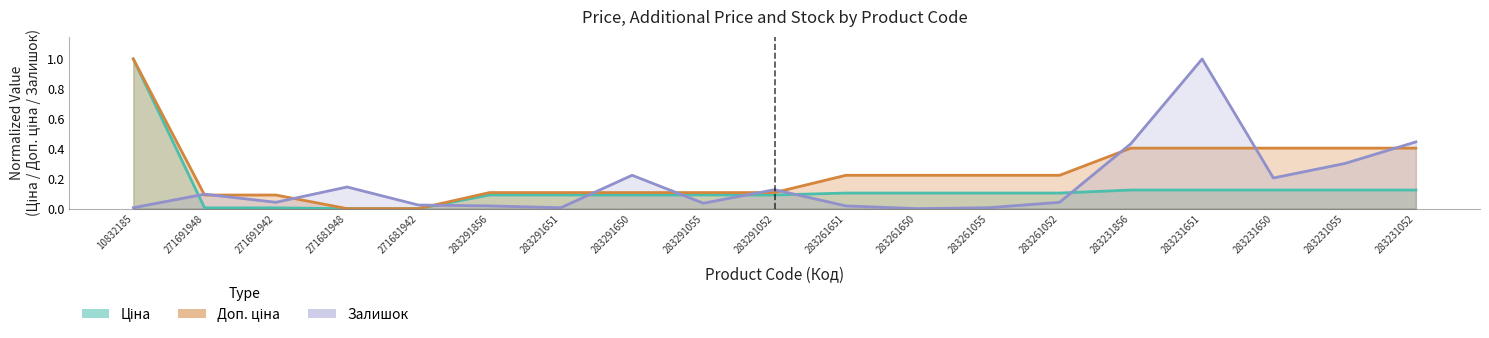

Where is Ціна nearest to the value 0?

271681948